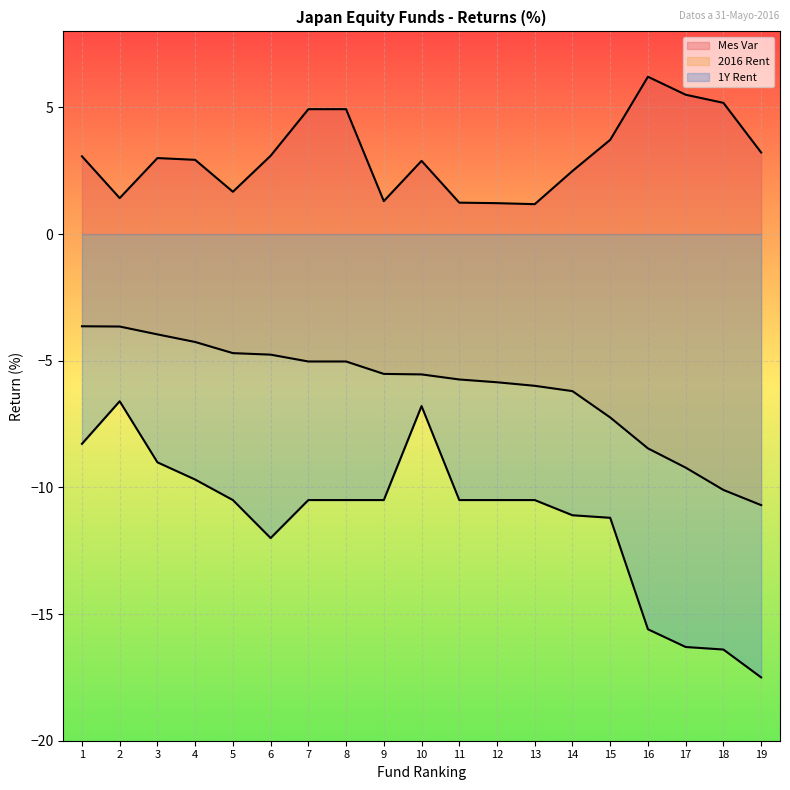

Is it true that 2016 Rent equals -8.4 at 6?

False